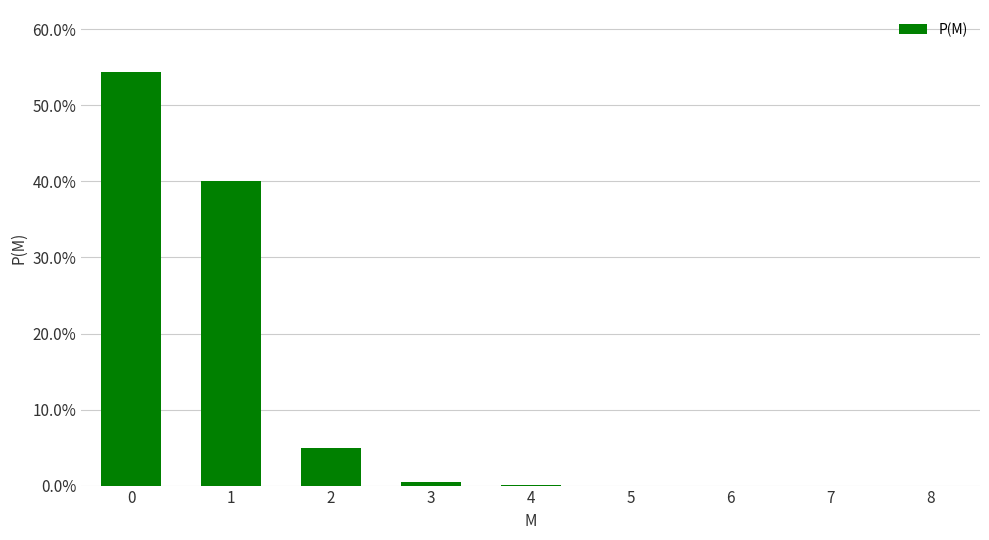

The value at 0 is 0.5. True or false?

True